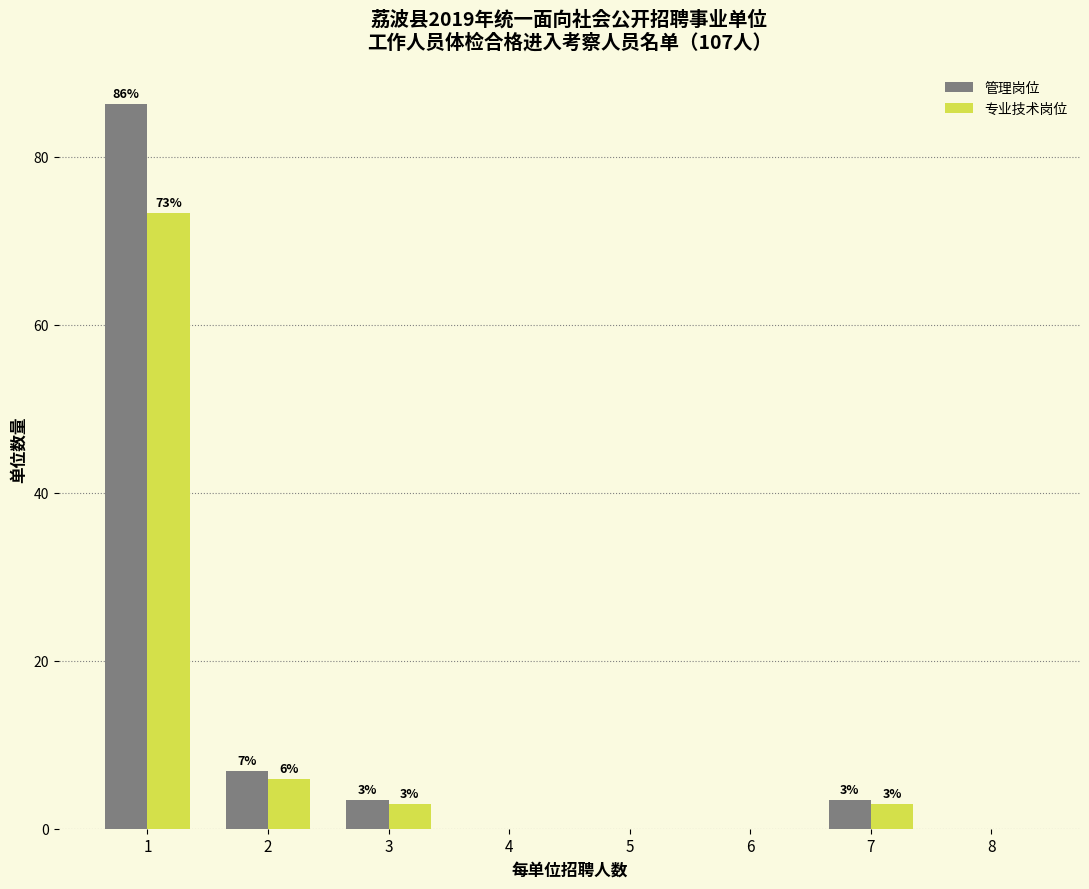

What are all the series names shown in the legend?

管理岗位, 专业技术岗位